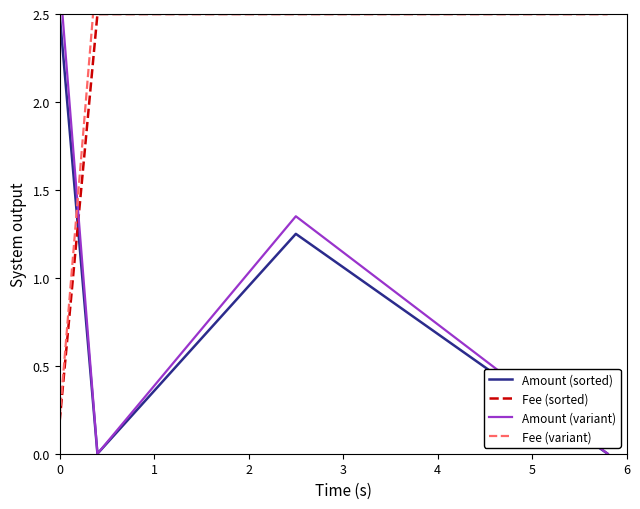

After their last crossing, which series has the higher values: Amount (sorted) or Fee (sorted)?

Fee (sorted)